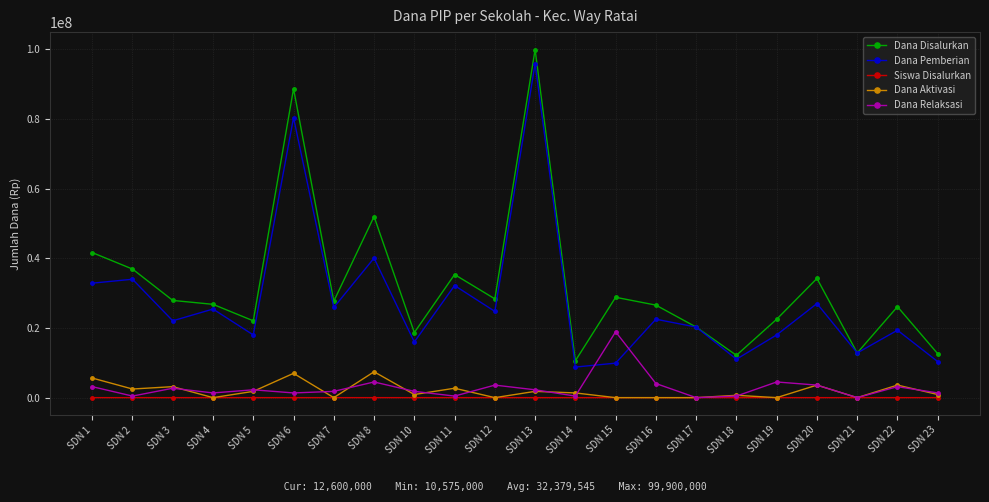

At which label does Dana Relaksasi reach its peak?

SDN 15